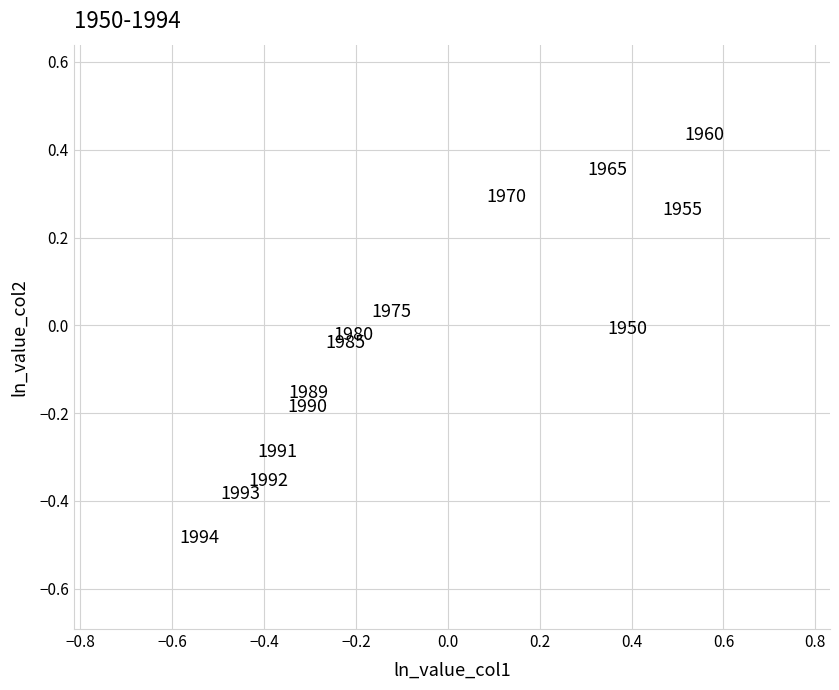

What is the range of X values (max minus min)?

1.1